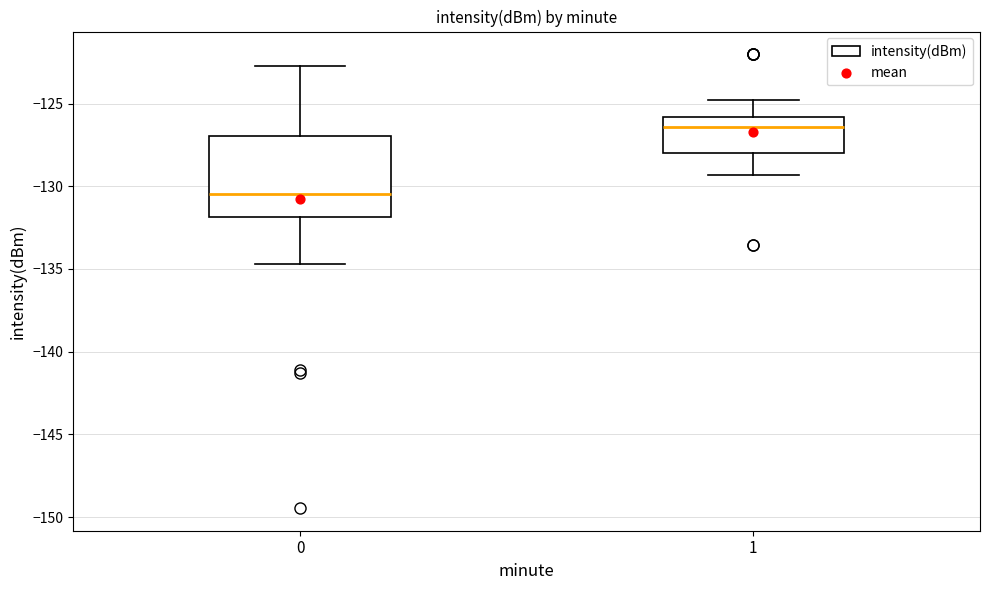

Where is the upper edge of the box at x = 1 on the y-axis? The values are not printed on the chart, so give them approximately, as read against the axis.

-126.0